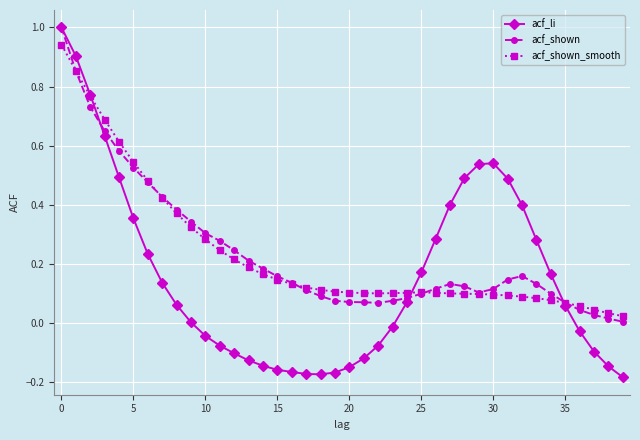

Which series has the widest spread of values?

acf_li